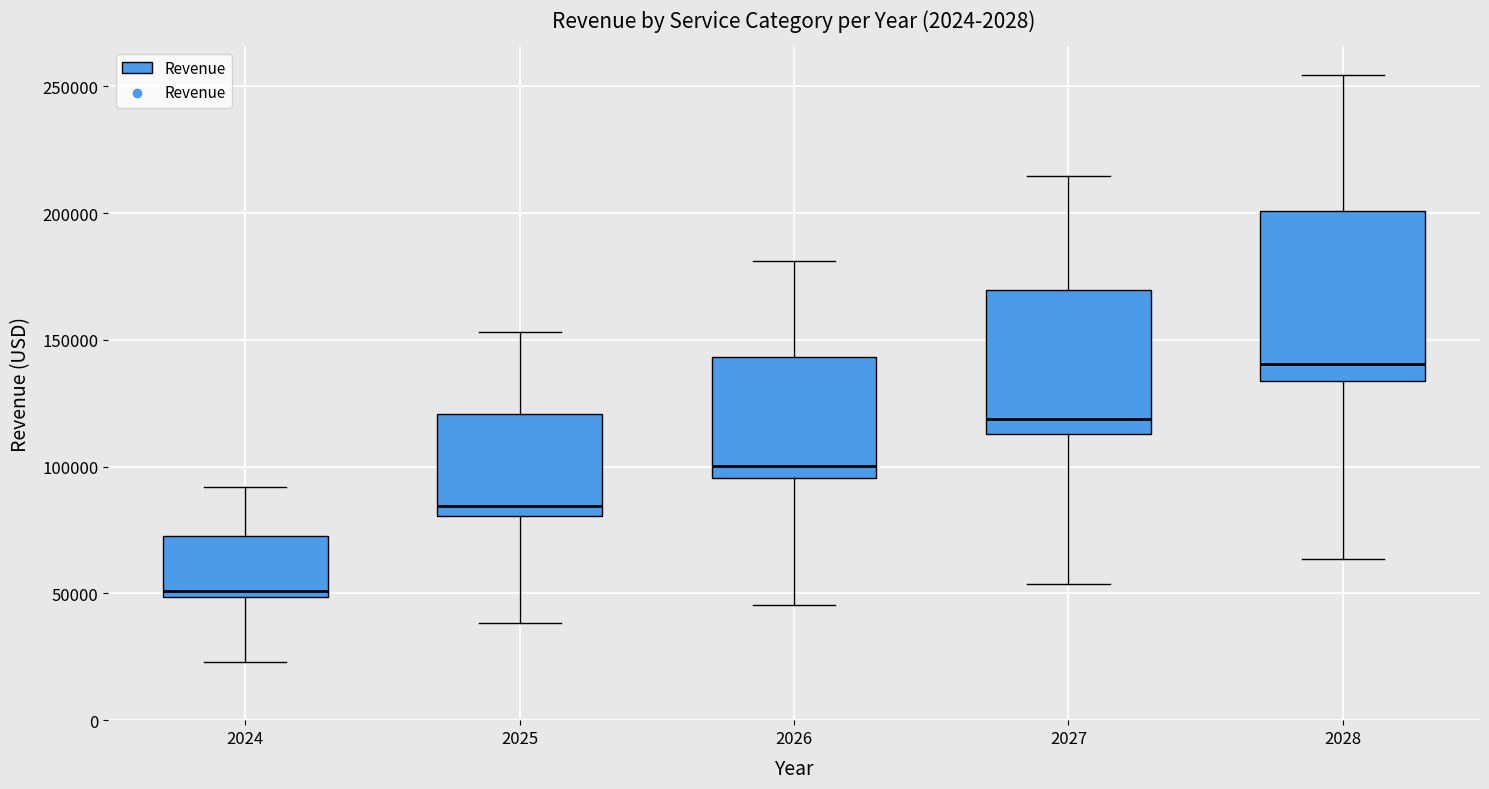

Which box's median line is the highest?

2028